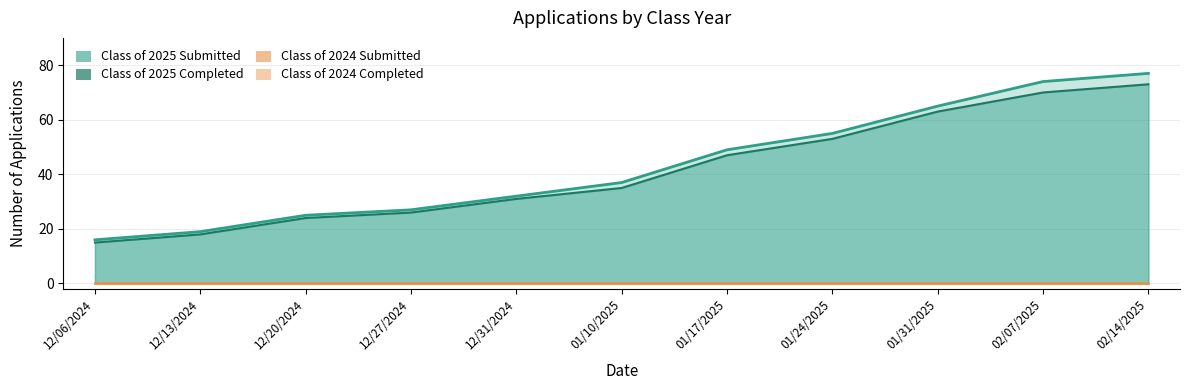

Which series has the largest range (max minus min)?

Class of 2025 Submitted